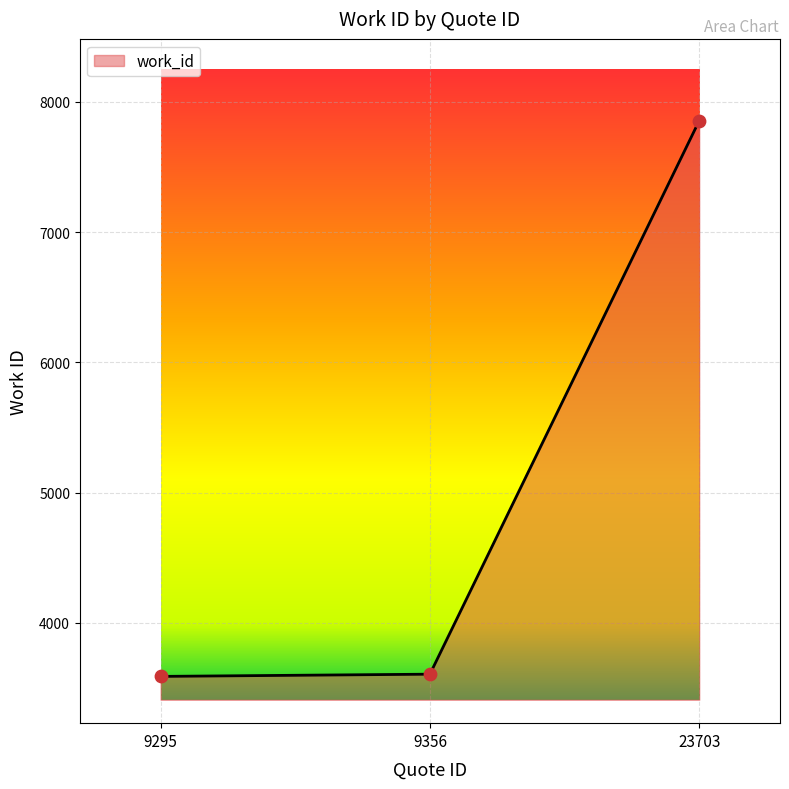

Approximately how many times larger is the value at 9295 compared to 23703?

0.5